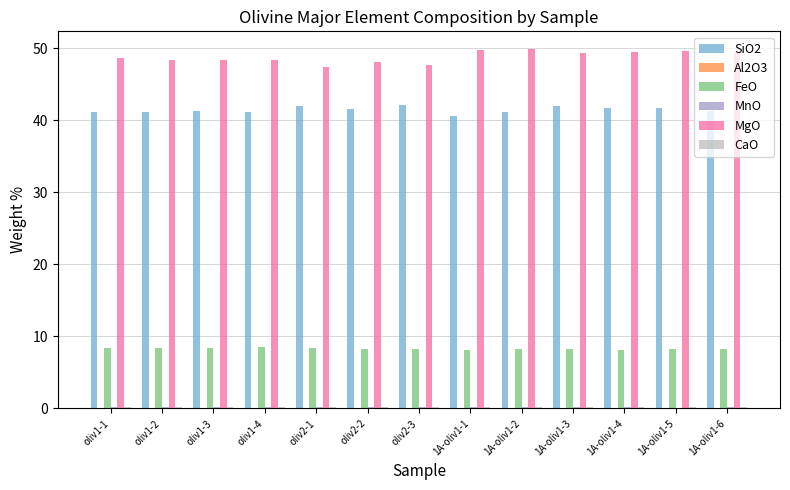

The value of MgO at oliv1-1 is 48.7. True or false?

True